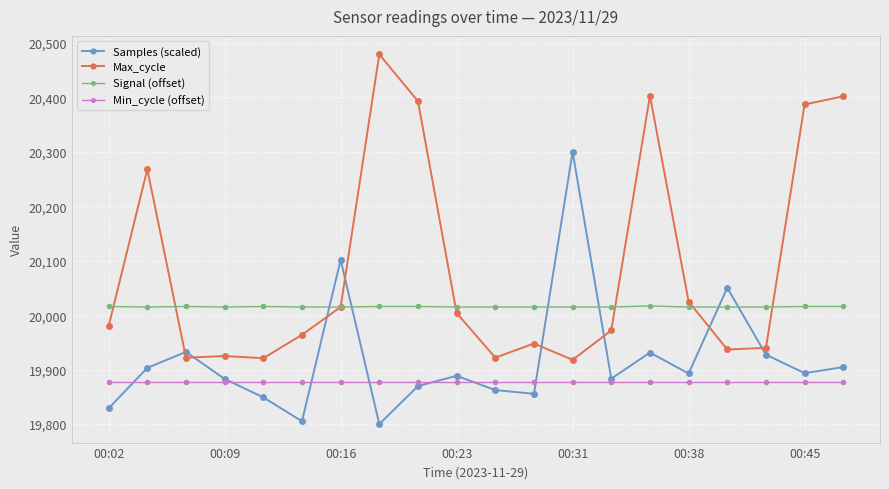

True or false: Signal (offset) has more than 1 interior local peaks.

True